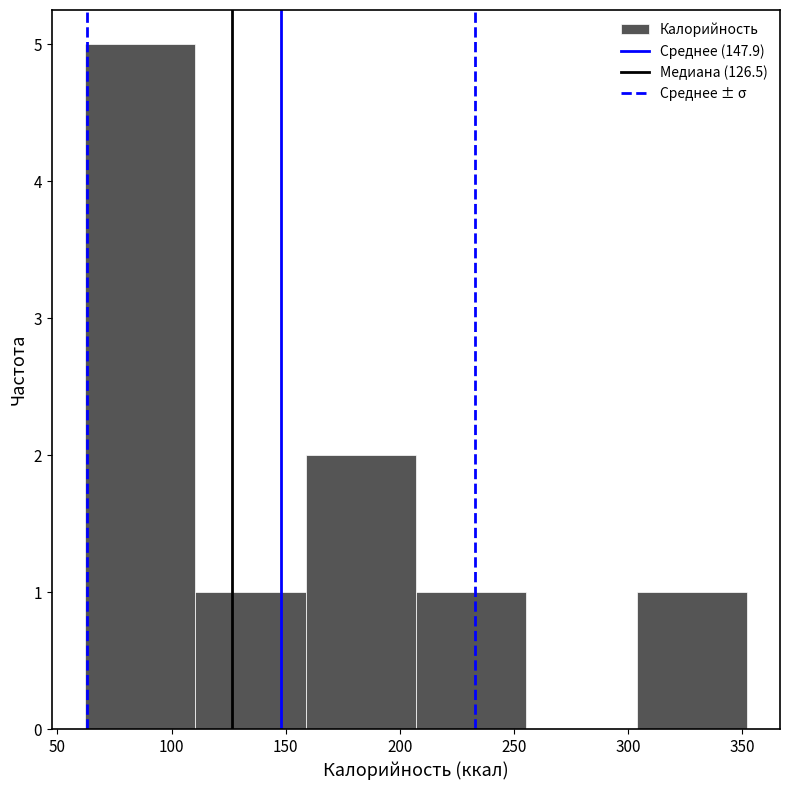

Reading left to right, list every bar in this chart as the range it spans on the x-axis followed by its height. Neither the bar edges nor the heights are printed on the chart, so give them approximately, as read against the axes.

60 to 110: 5
110 to 160: 1
160 to 205: 2
205 to 255: 1
255 to 305: 0
305 to 350: 1